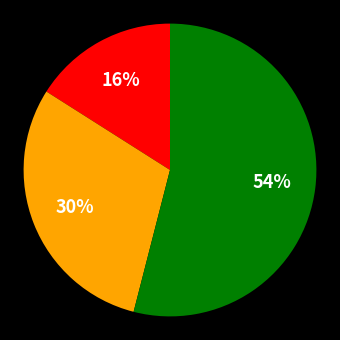

To the nearest percent, what is the average slice percentage?

33%